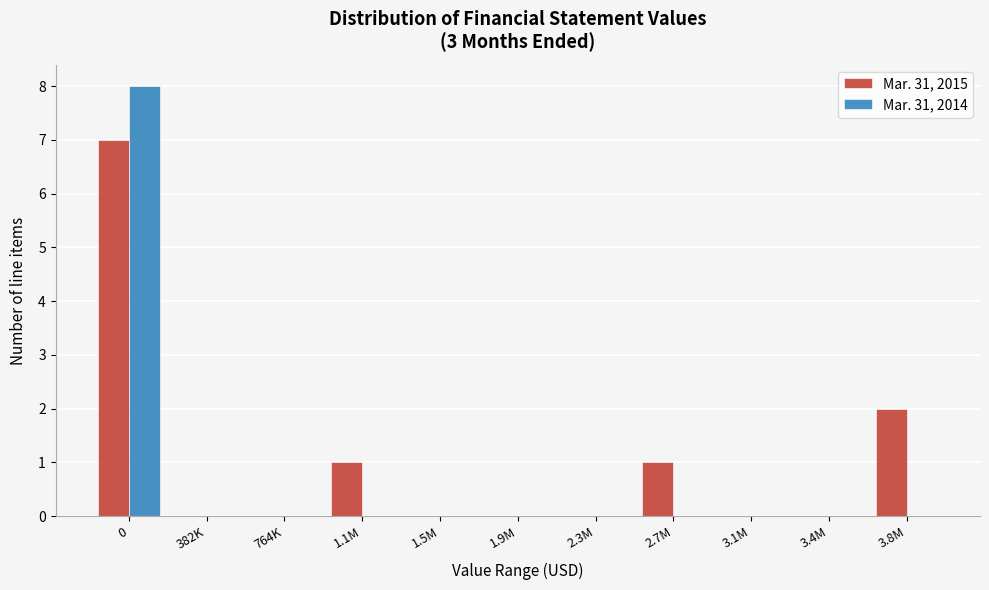

Reading left to right, extract all data points from this chart.

Mar. 31, 2015: 0=7	382K=0	764K=0	1.1M=1	1.5M=0	1.9M=0	2.3M=0	2.7M=1	3.1M=0	3.4M=0	3.8M=2
Mar. 31, 2014: 0=8	382K=0	764K=0	1.1M=0	1.5M=0	1.9M=0	2.3M=0	2.7M=0	3.1M=0	3.4M=0	3.8M=0